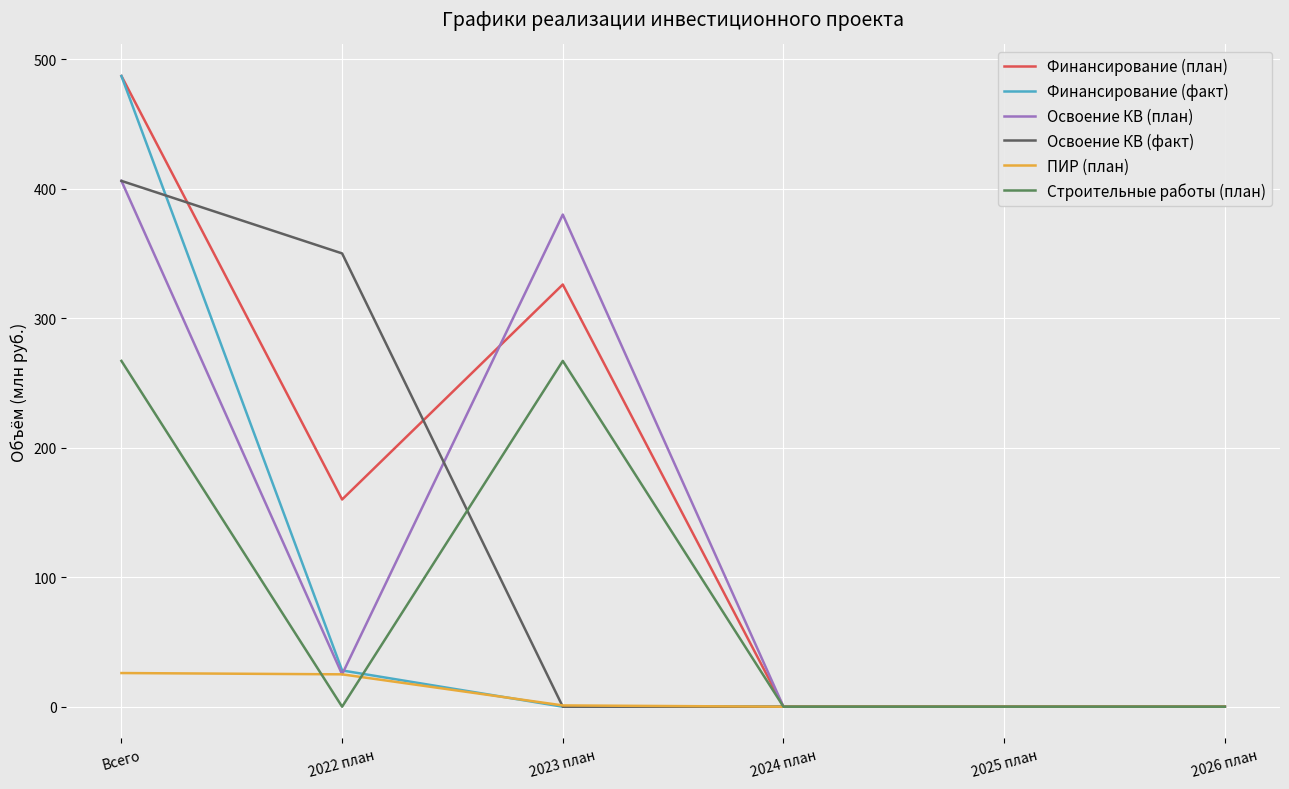

The value of Освоение КВ (план) at 2024 план is 0. True or false?

True